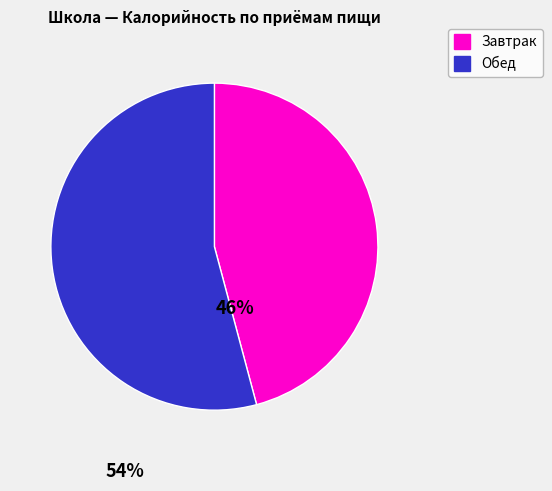

The Завтрак slice represents 60% of the pie. True or false?

False